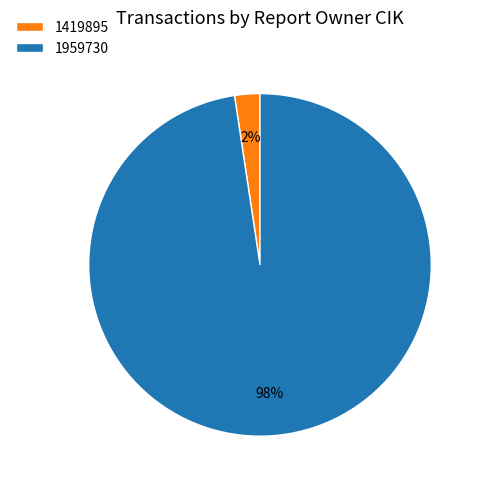

The 1419895 slice represents 2% of the pie. True or false?

True